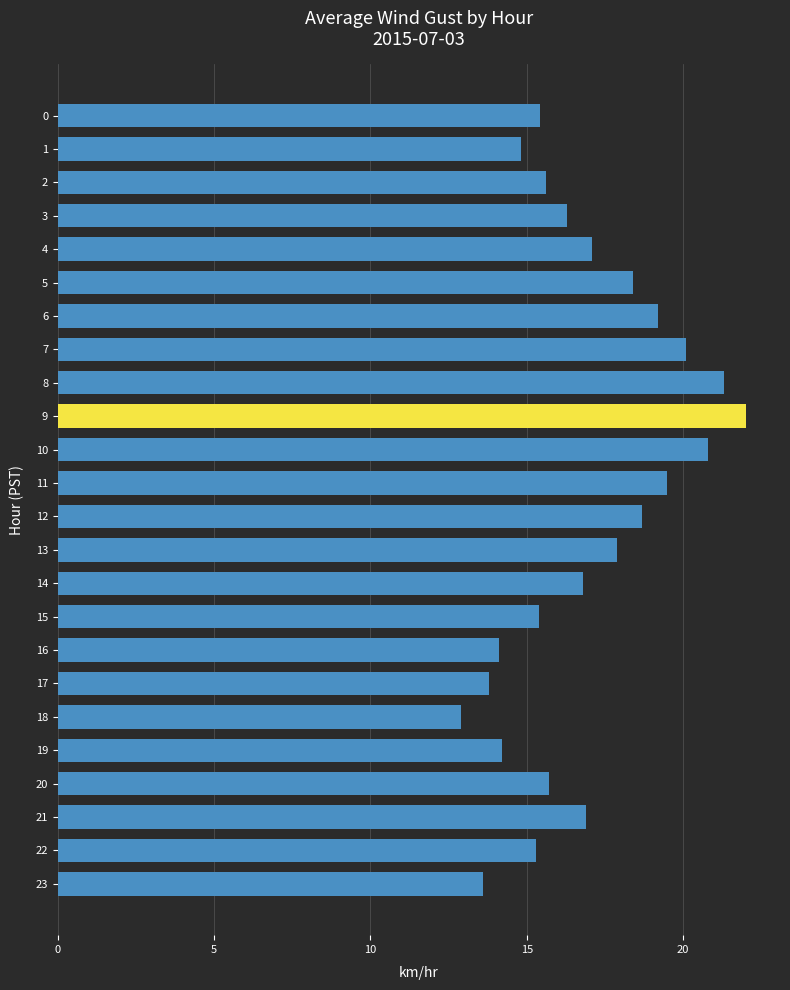

What is the value of the 21st bar from the top?

15.7